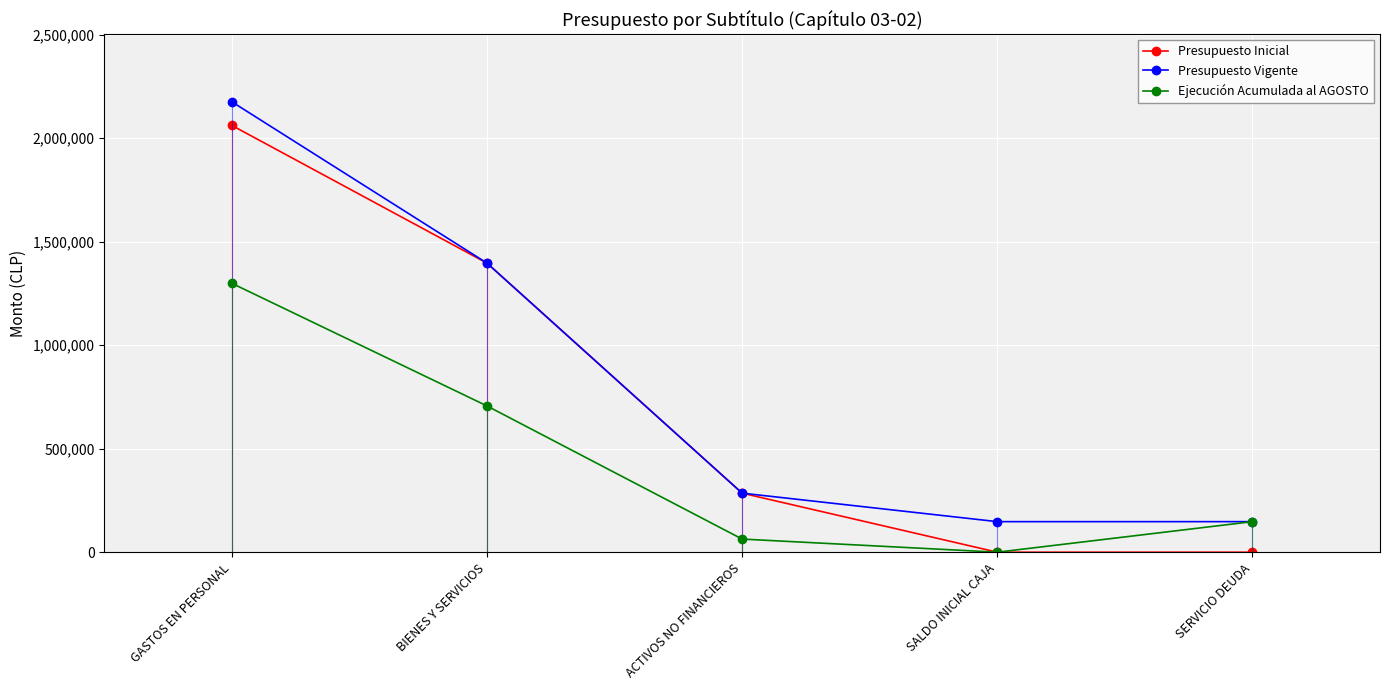

Between SALDO INICIAL CAJA and ACTIVOS NO FINANCIEROS, which is larger?

ACTIVOS NO FINANCIEROS